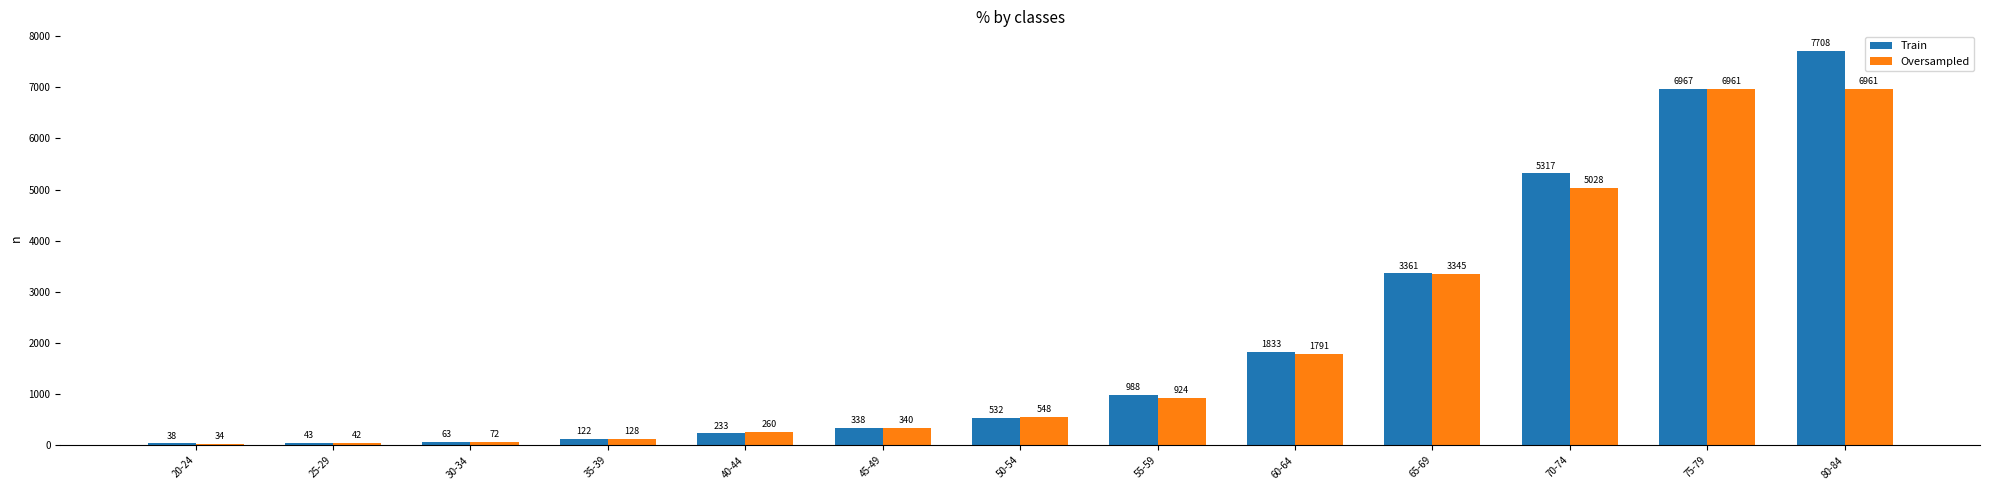

What is the minimum value for Oversampled?

34